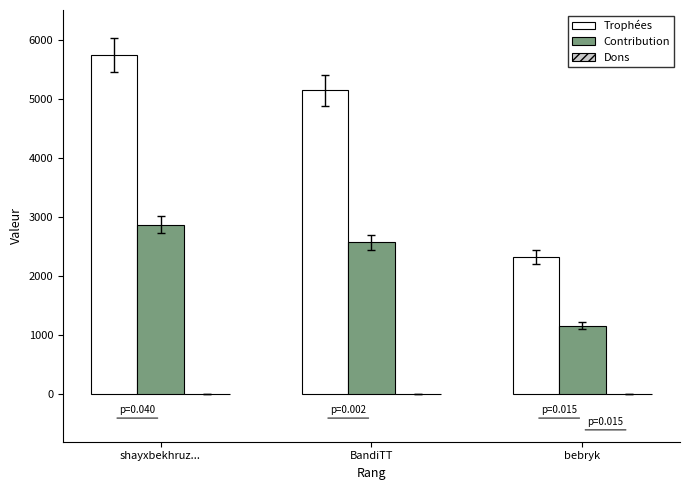

What is the total value across all series at BandiTT?

7708